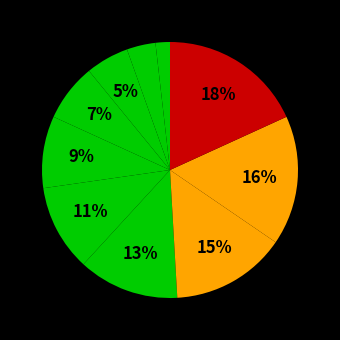

Count the number of slices in the pie.

10